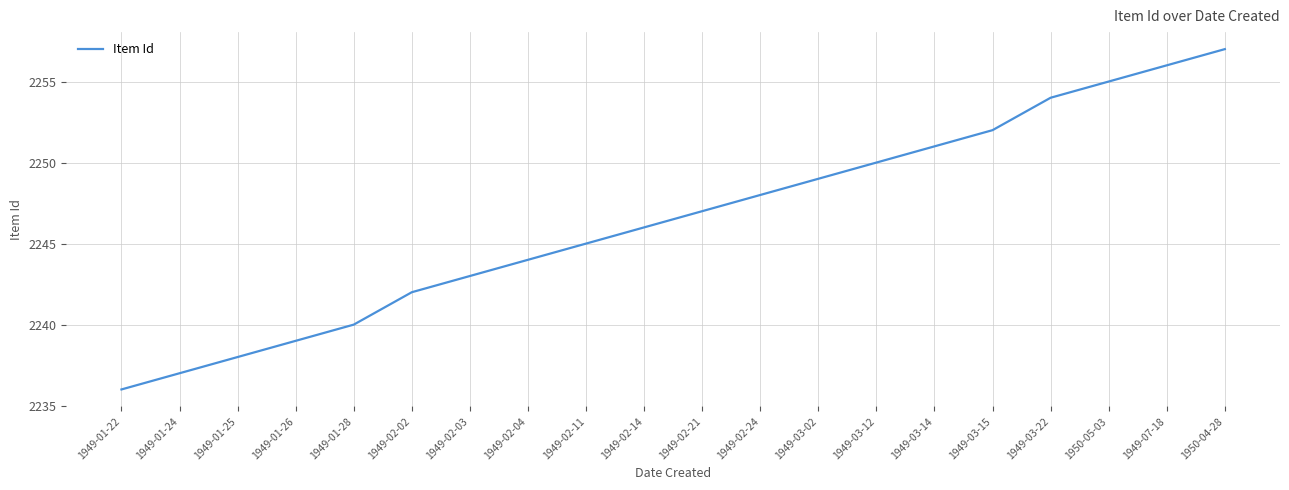

What is the change in value from 1949-01-28 to 1949-03-12?

+10